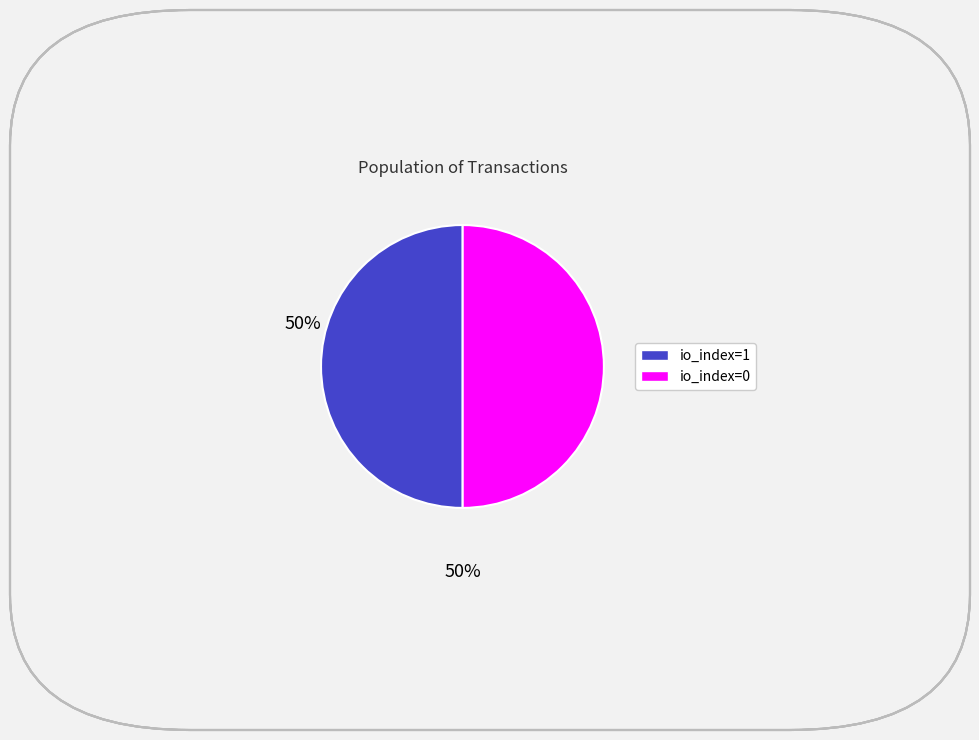

Count the number of slices in the pie.

2